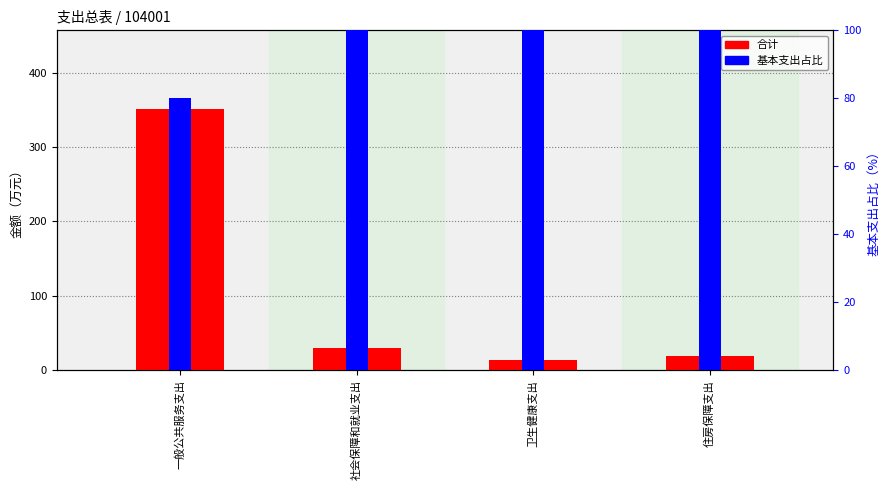

What is the maximum value for 基本支出占比?

100.0